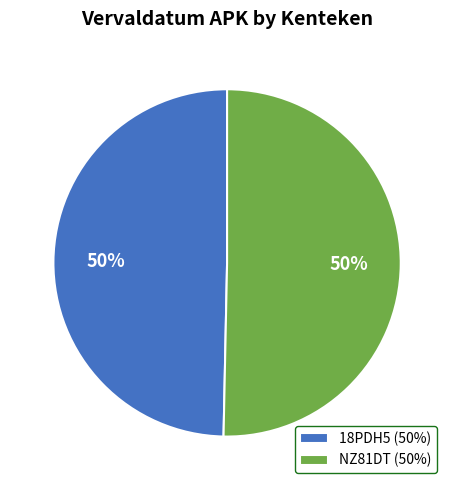

The 18PDH5 (50%) slice represents 38% of the pie. True or false?

False